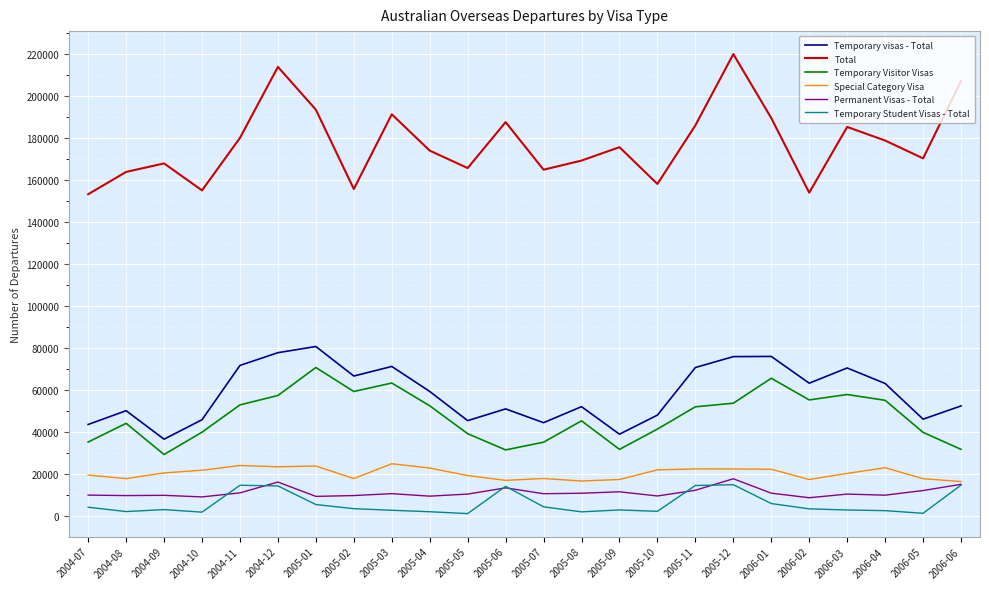

Where does the Permanent Visas - Total series first go above 10710?

2004-11